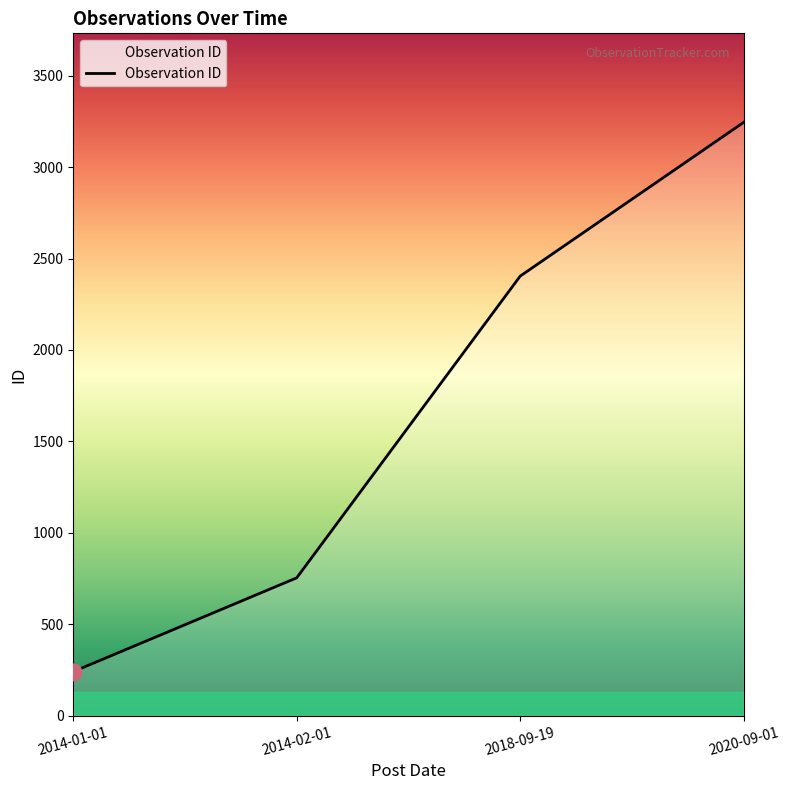

List the labels in order of value, smallest first.

2014-01-01, 2014-02-01, 2018-09-19, 2020-09-01